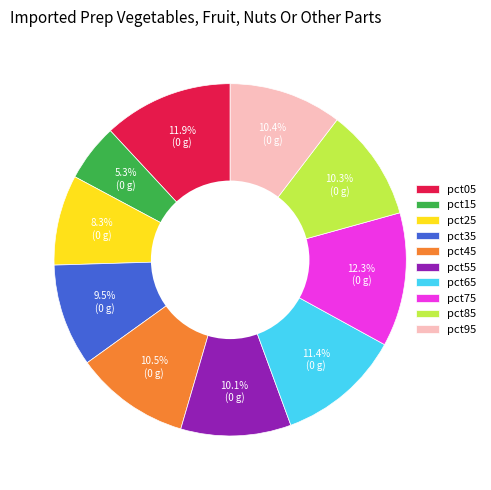

Is it true that pct65 is 1% of the pie?

False